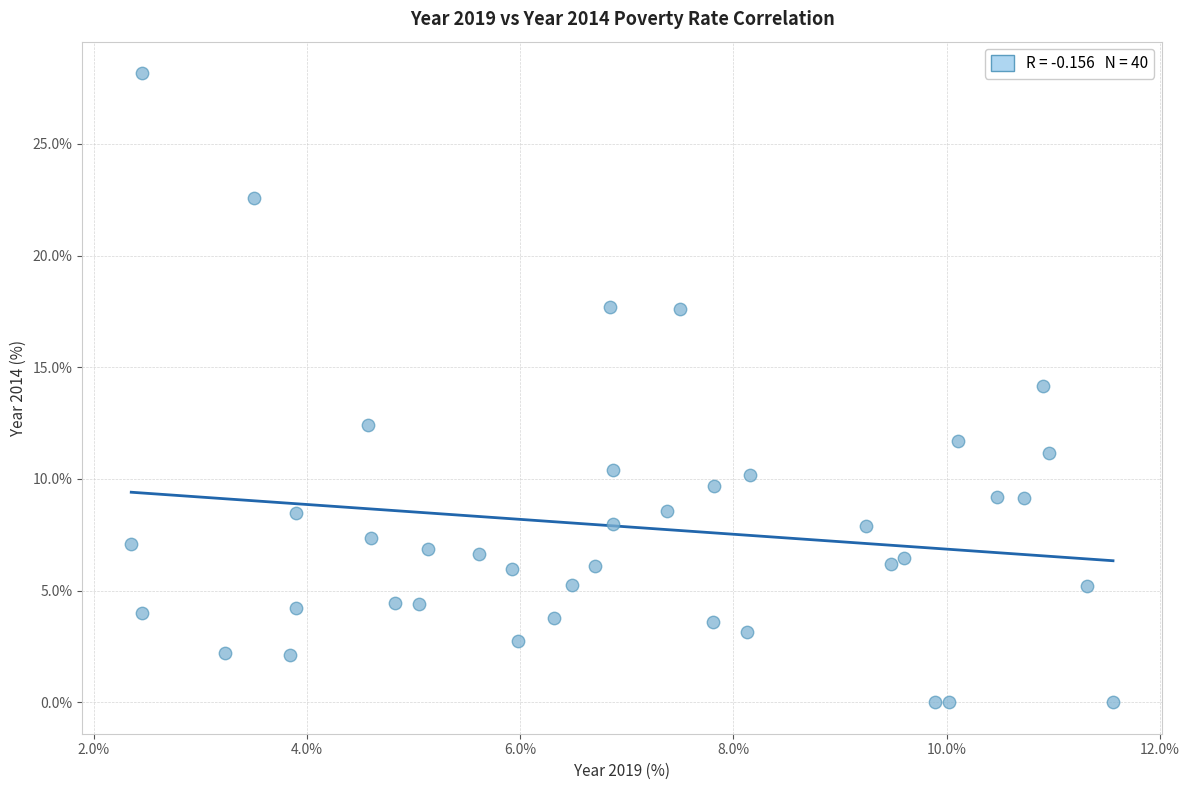

What is the range of X values (max minus min)?

9.2